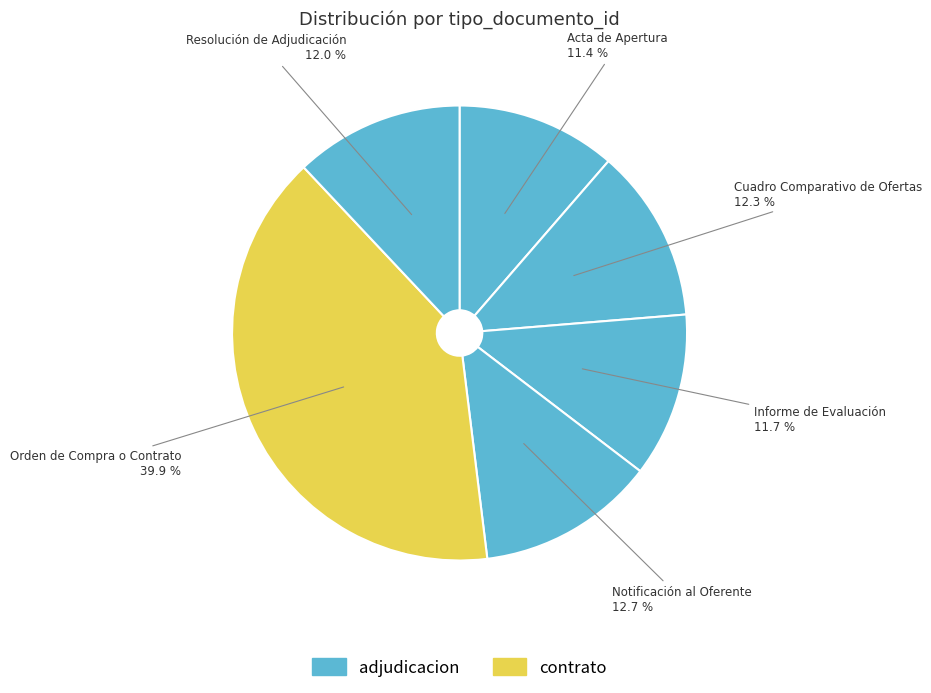

Combined, do Cuadro Comparativo de Ofertas and Resolución de Adjudicación account for over 50%?

No